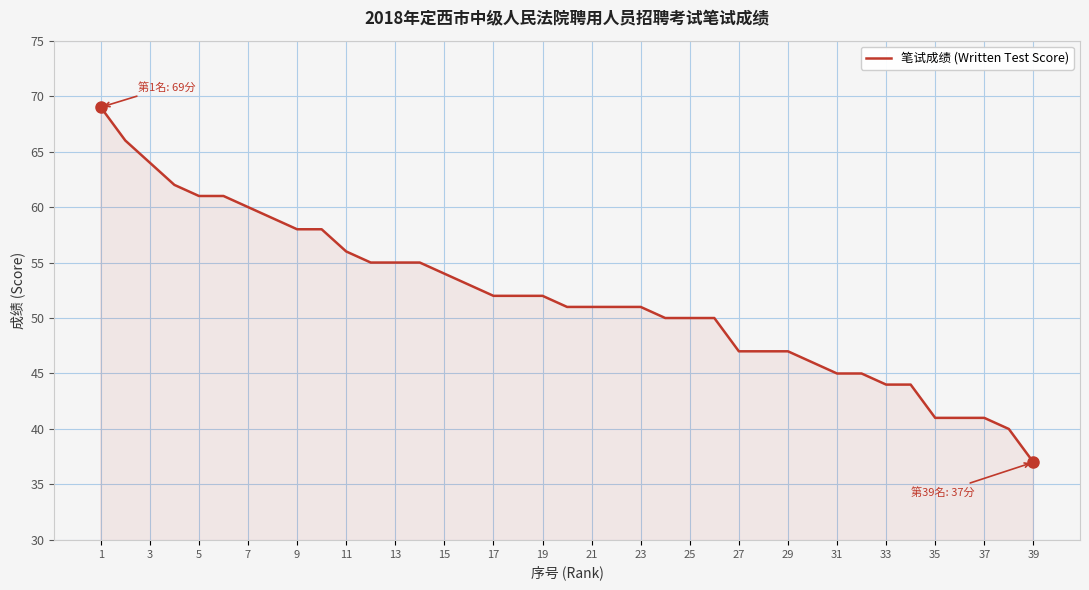

What is the difference between the maximum and minimum values?

32